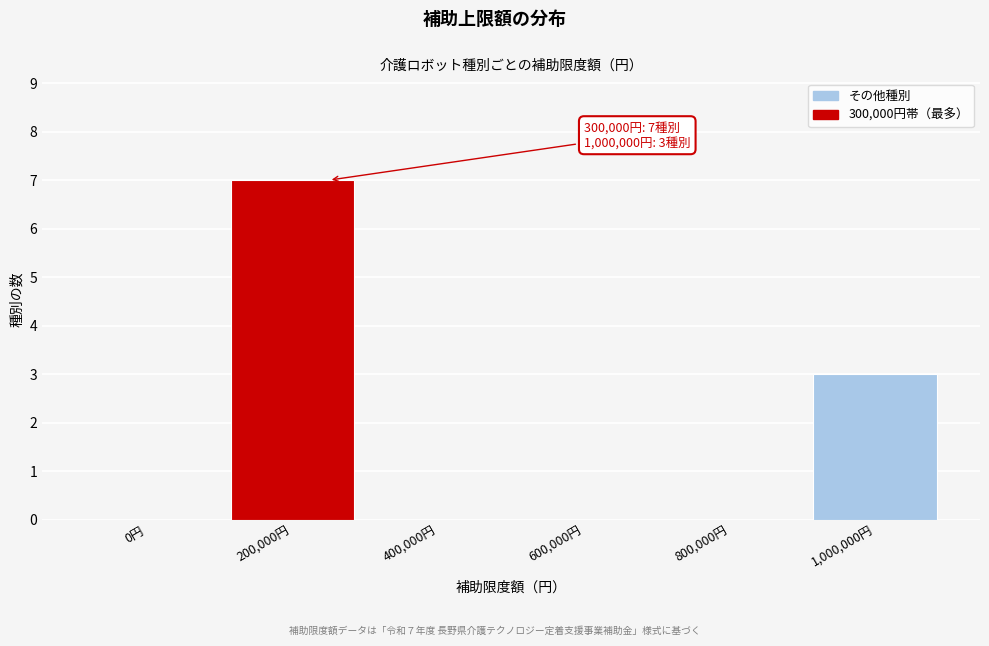

Reading left to right, extract all data points from this chart.

0円=0	200,000円=7	400,000円=0	600,000円=0	800,000円=0	1,000,000円=3